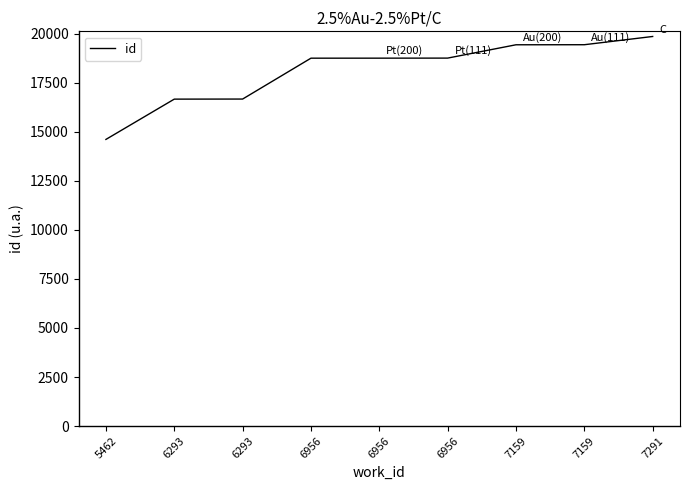

True or false: there are more than 0 points higher than both neighbors.

False